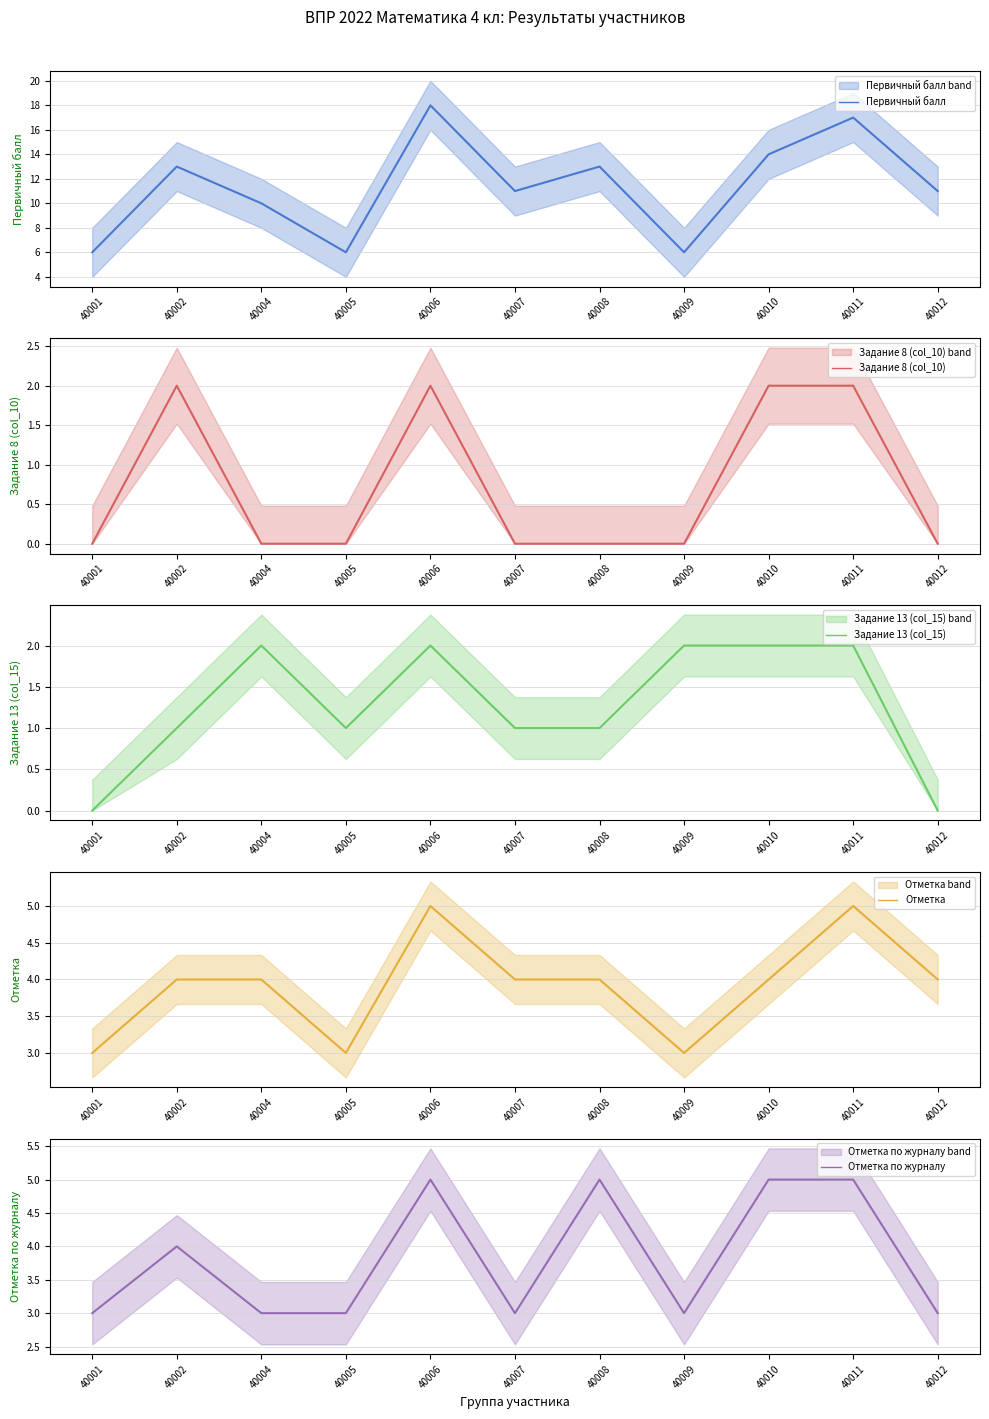

True or false: Задание 13 (col_15) and Отметка intersect in this chart.

False